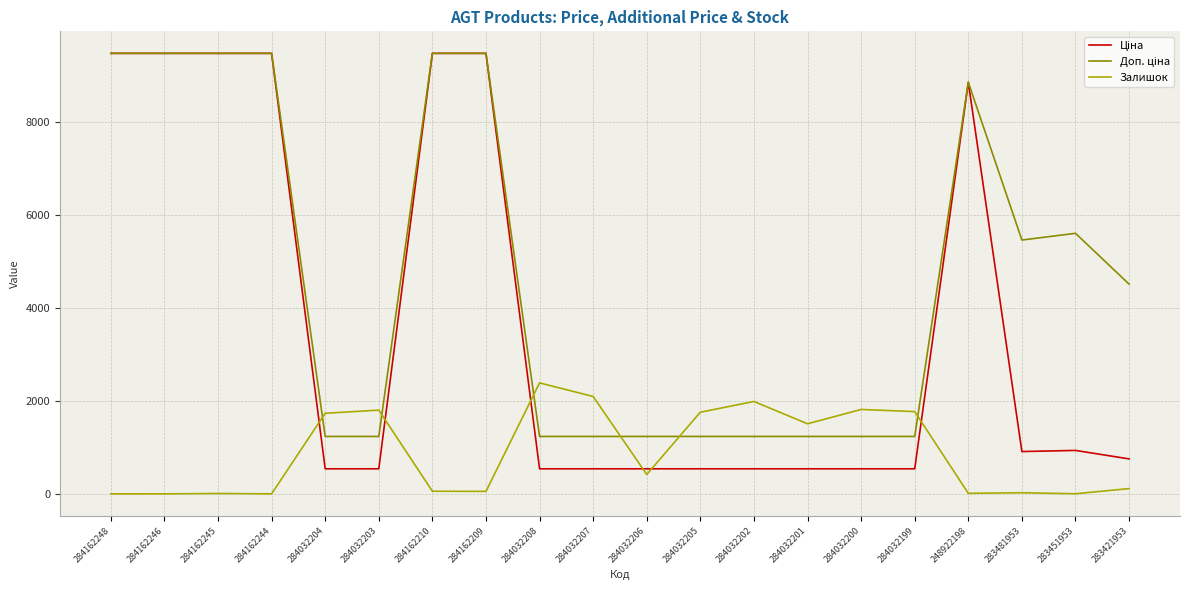

At which label does Залишок reach its peak?

284032208